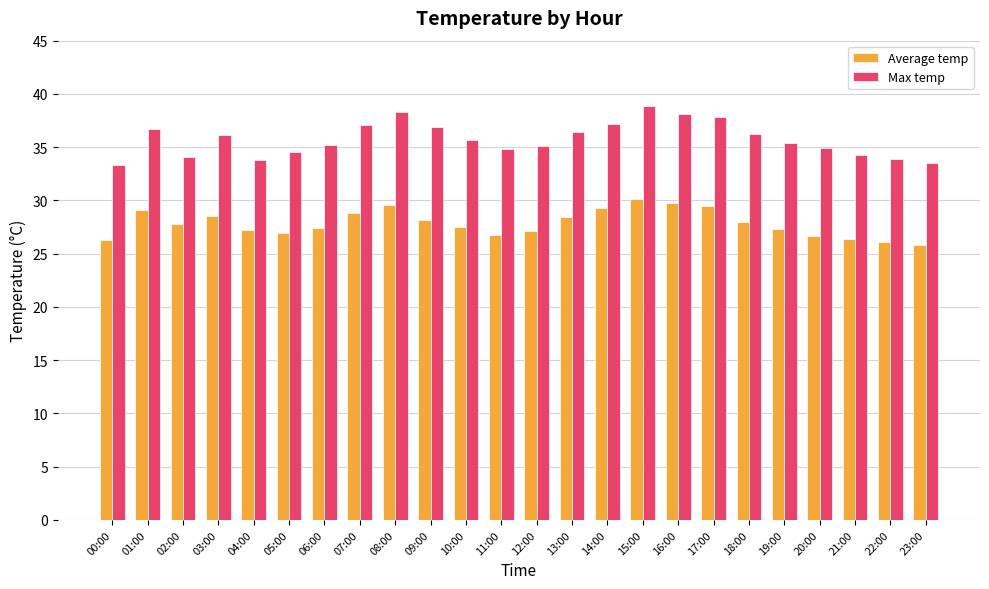

How many bars are there in total?

48